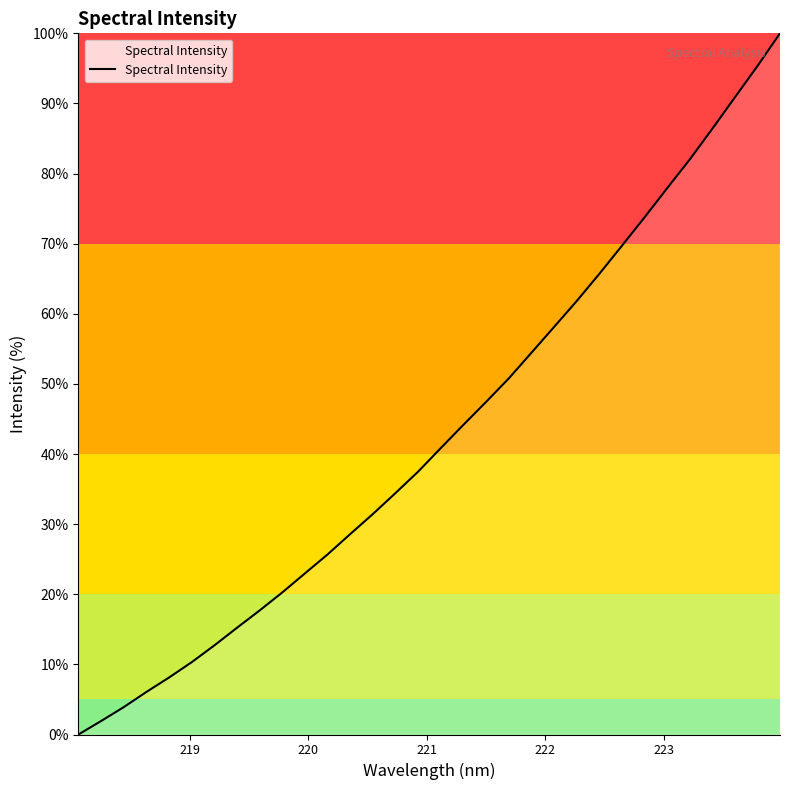

What is the maximum value shown in the chart?

100.0